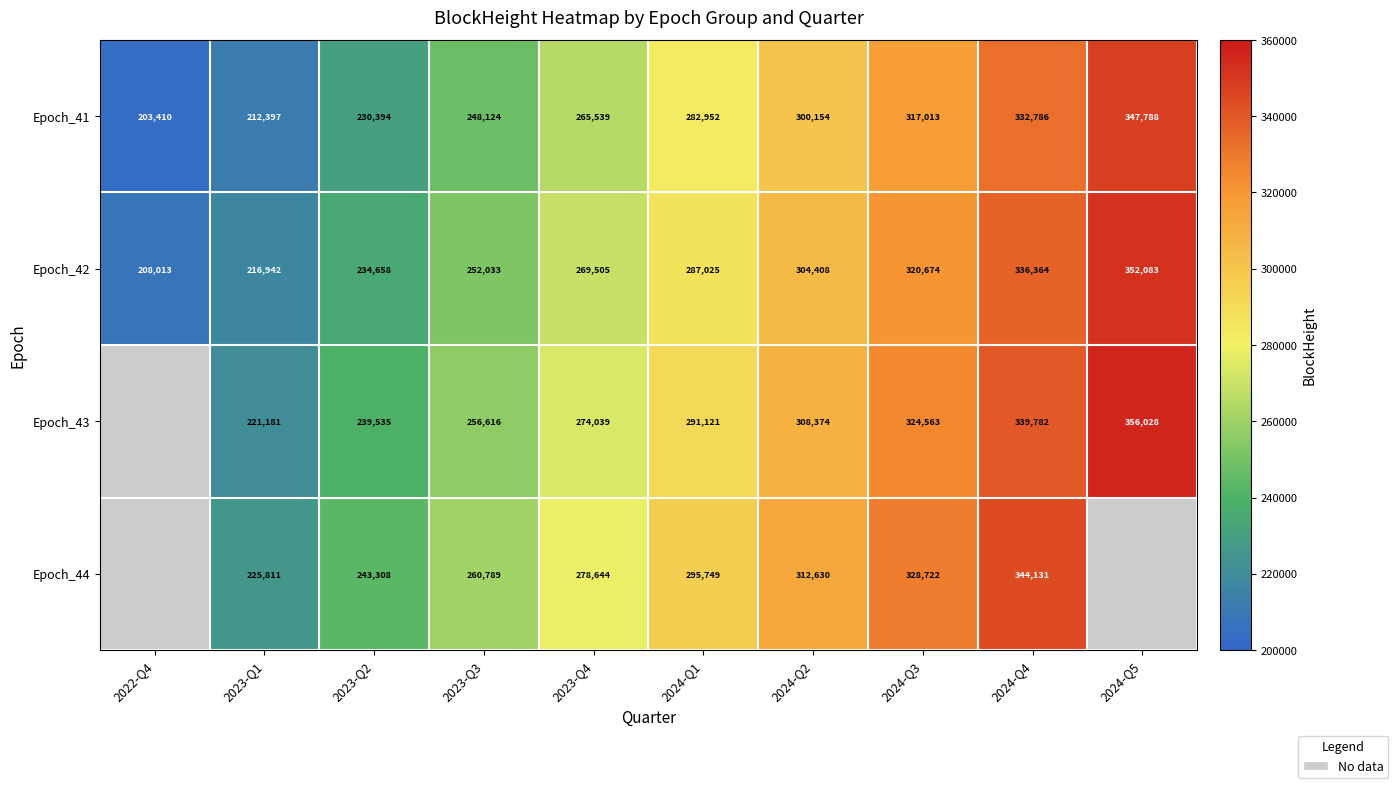

What value does the Epoch_41 series have at 2023-Q1?

212397